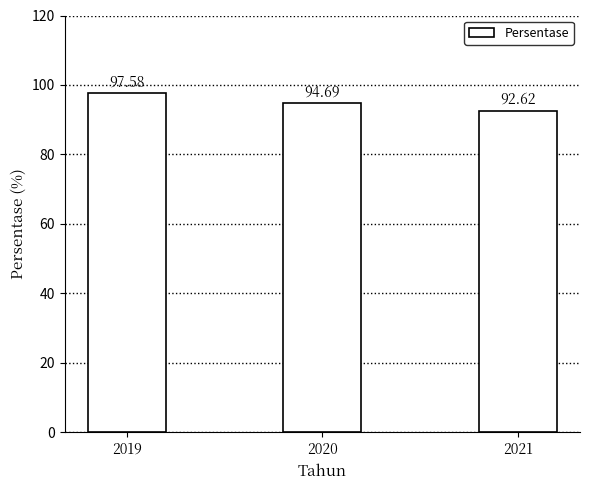

How many bars are there in total?

3